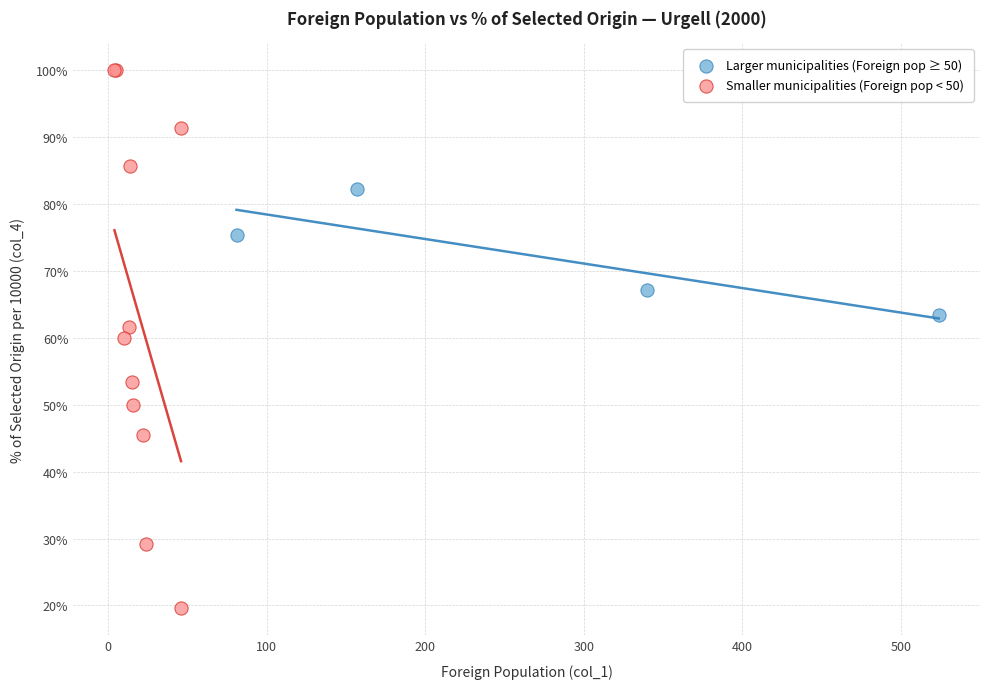

What are all the series names shown in the legend?

Larger municipalities (Foreign pop ≥ 50), Smaller municipalities (Foreign pop < 50)